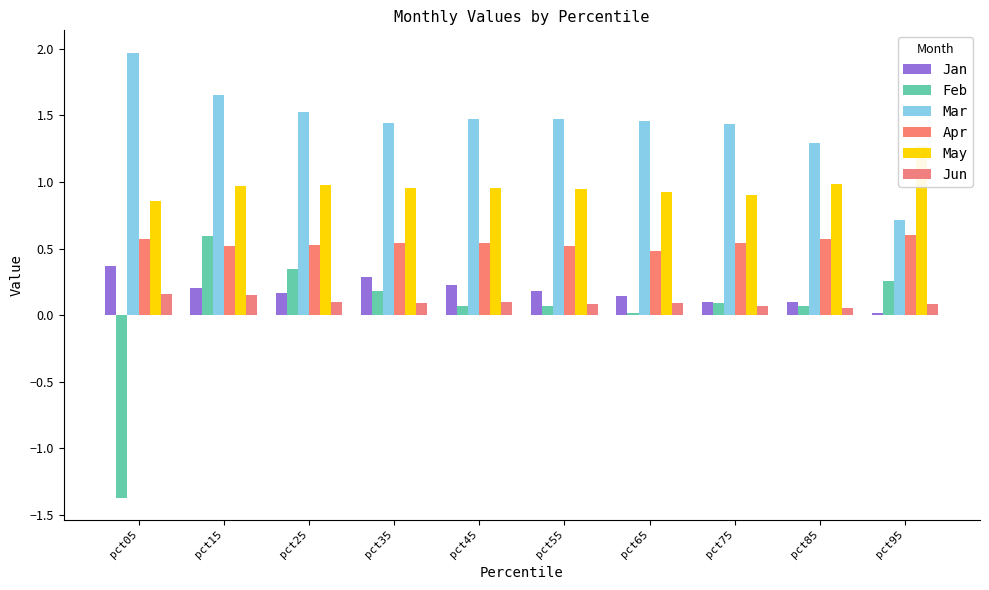

True or false: Feb has a value of 0.0 at pct45.

False